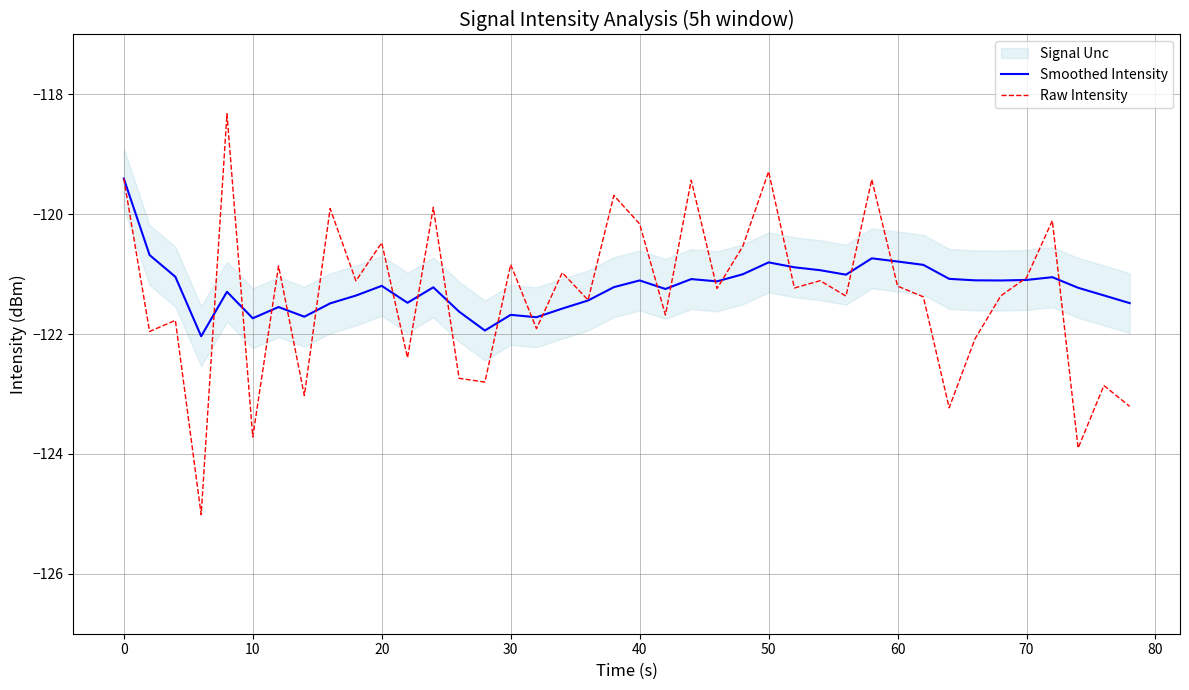

What is the lowest value of the Raw Intensity series?

-125.0